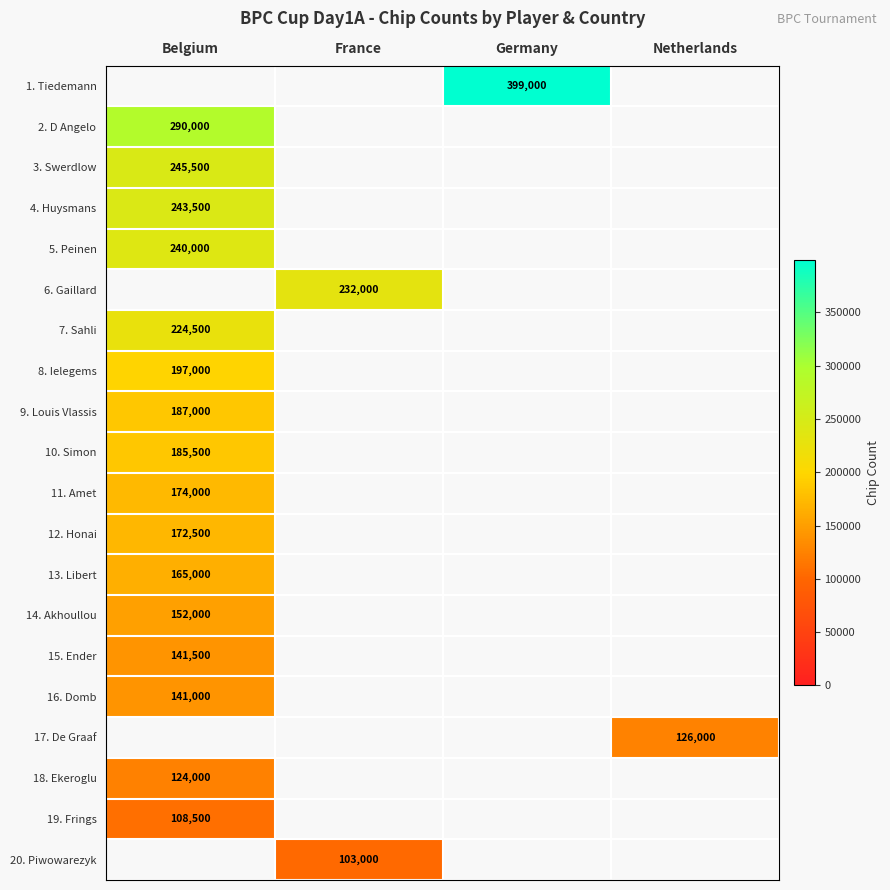

Which category has the lowest value across all series?

France